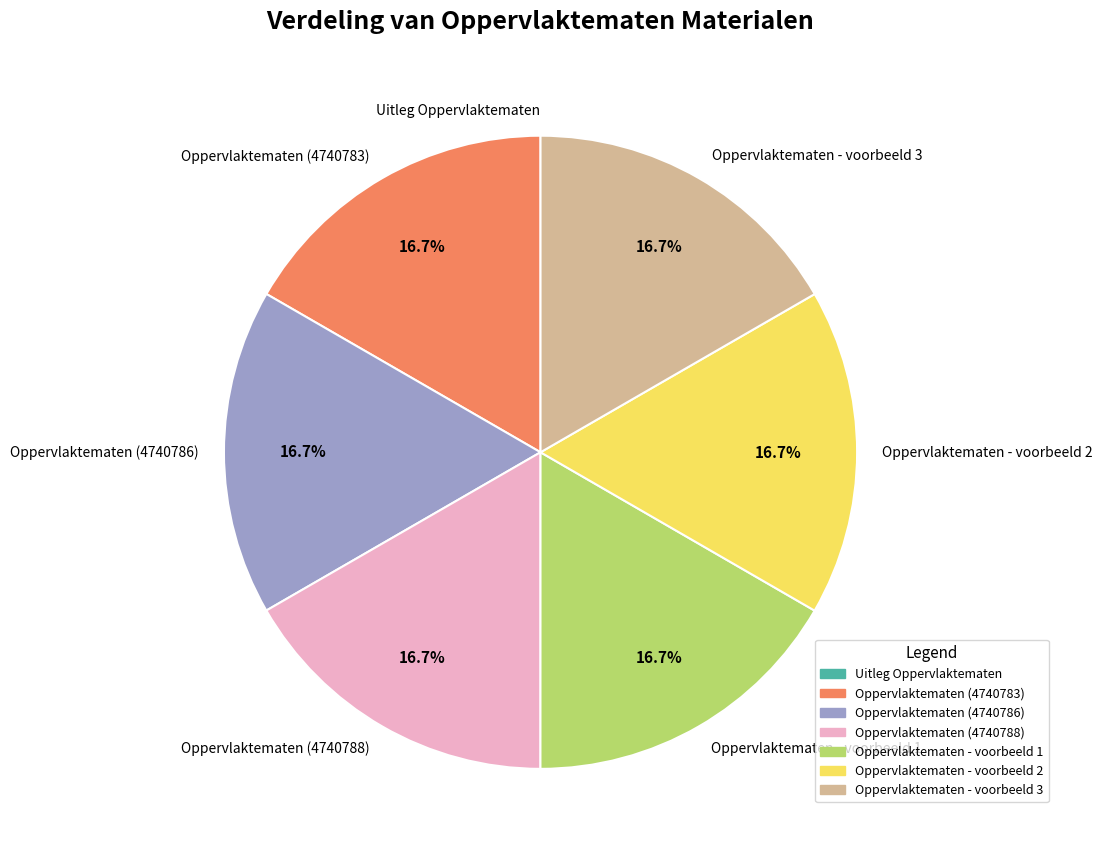

What is the ratio of the value at Oppervlaktematen - voorbeeld 2 to the value at Oppervlaktematen - voorbeeld 1?

1.0